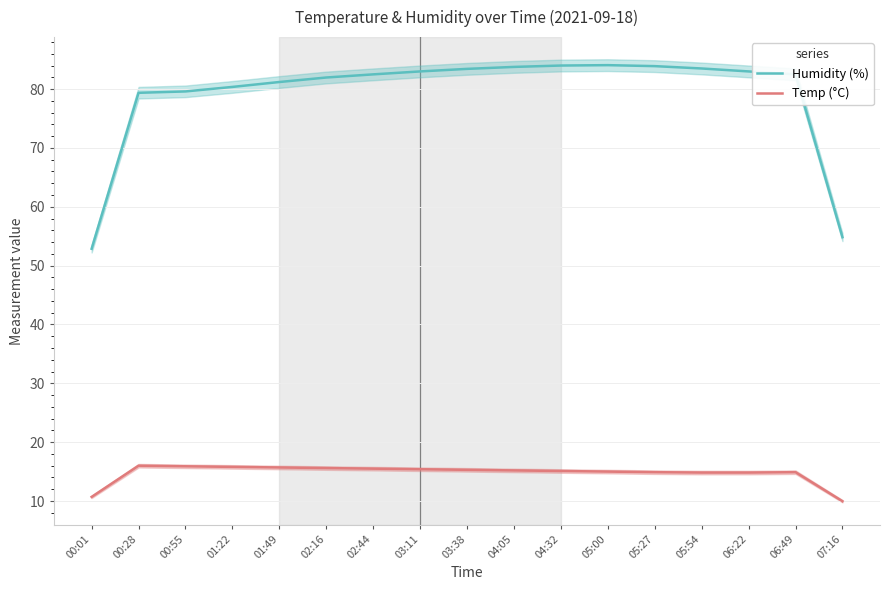

True or false: Humidity (%) and Temp (°C) intersect in this chart.

False